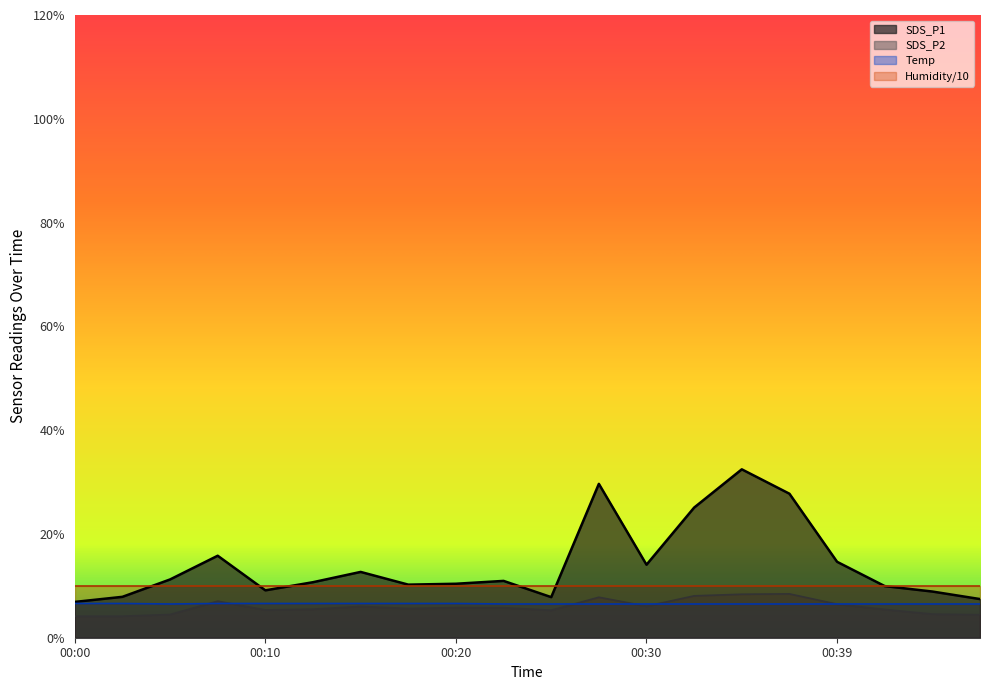

What is the difference between the highest and lowest values at 00:34?

26.0